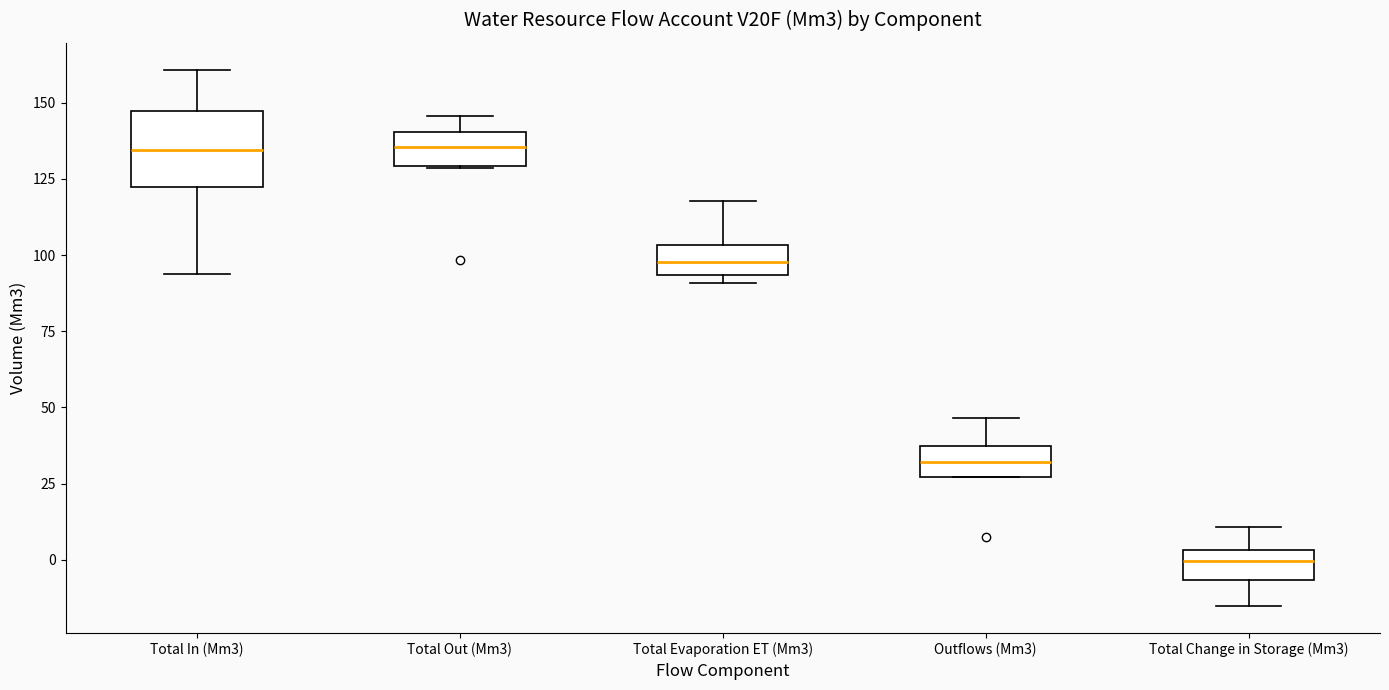

Where does the lower whisker of the box for Total In (Mm3) end on the y-axis? The values are not printed on the chart, so give them approximately, as read against the axis.

95